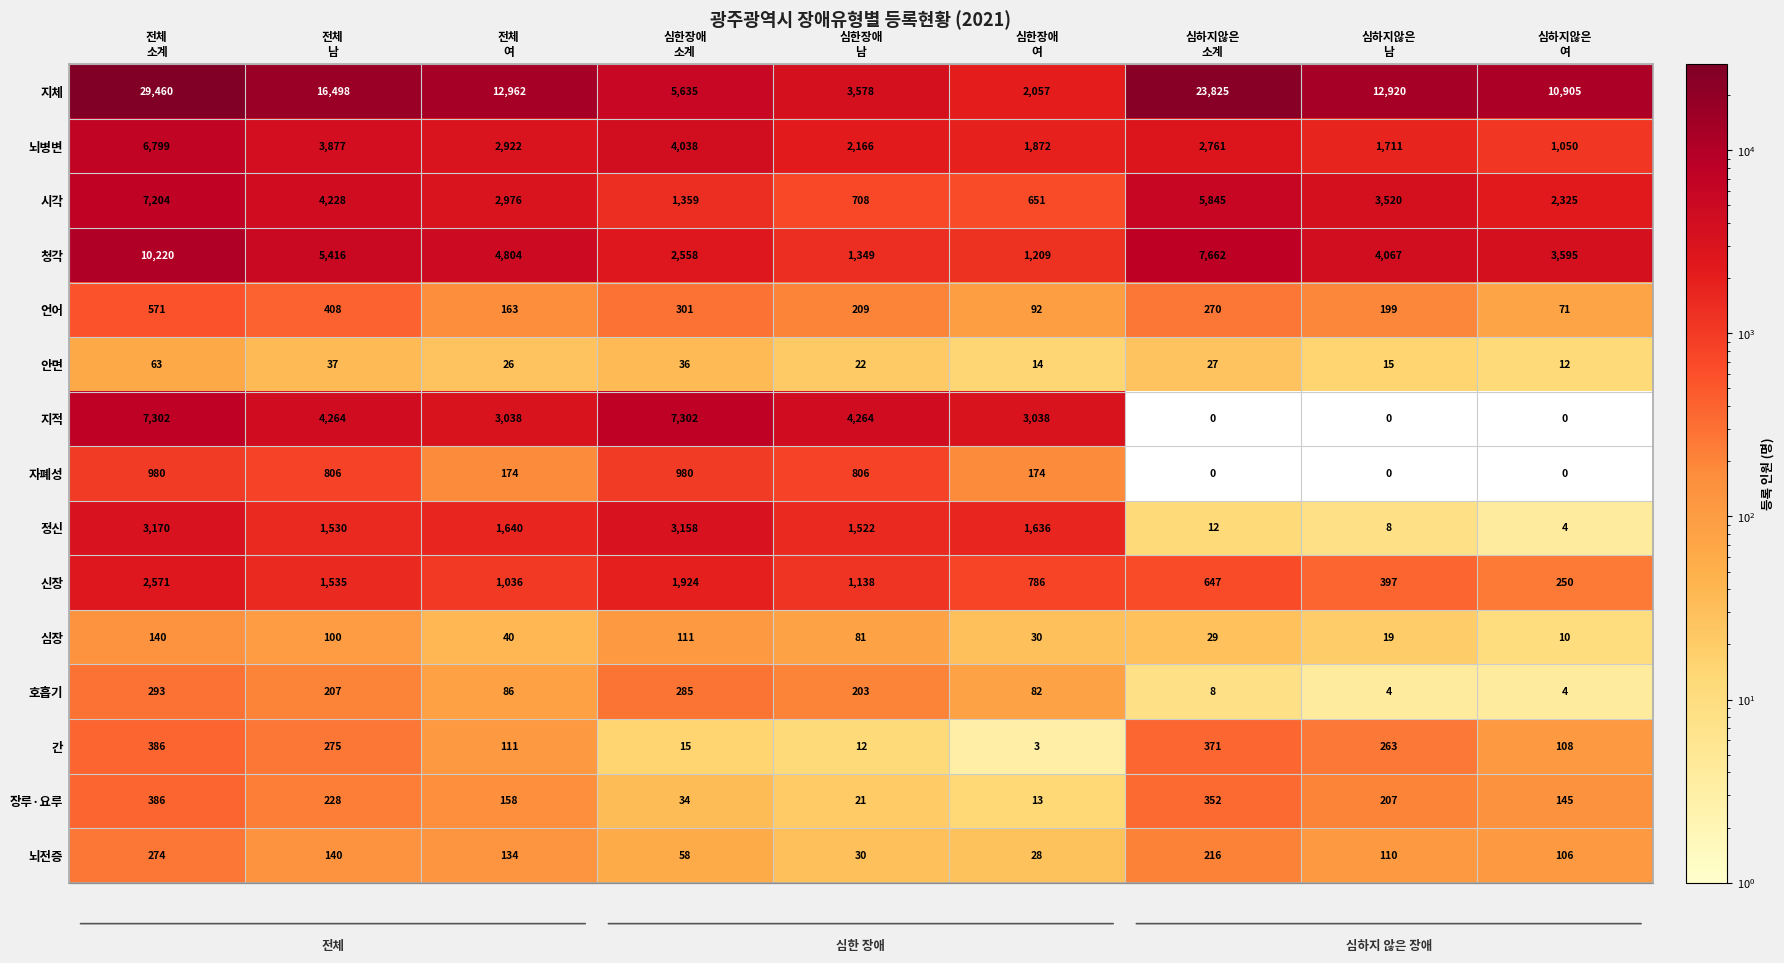

Between 심하지않은
남 and 심하지않은
여, which series saw the biggest shift?

지체